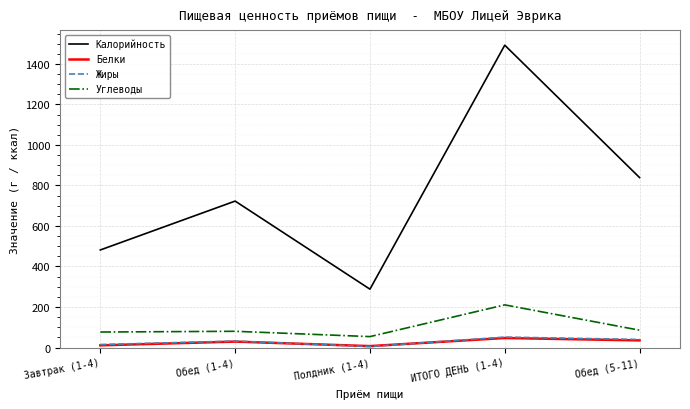

What is the difference between the second highest and second lowest values in the Углеводы series?

9.0